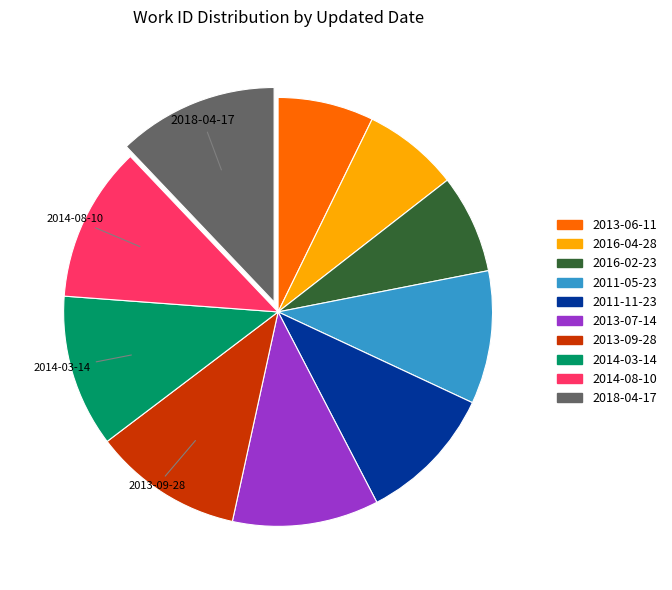

How many slices are in this pie chart?

10